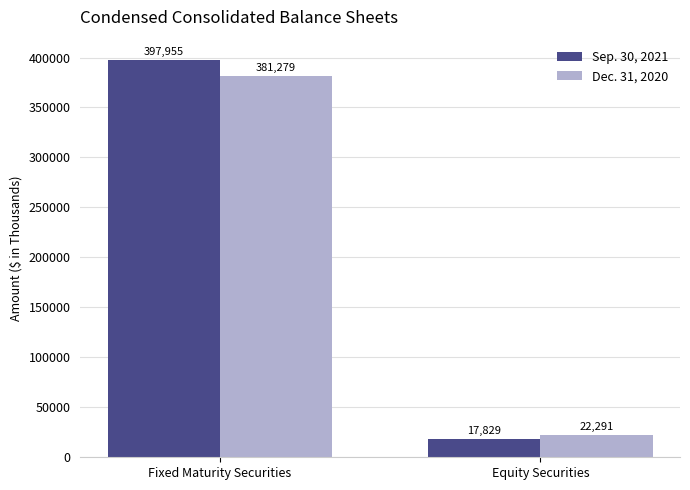

Which series has the widest spread of values?

Sep. 30, 2021